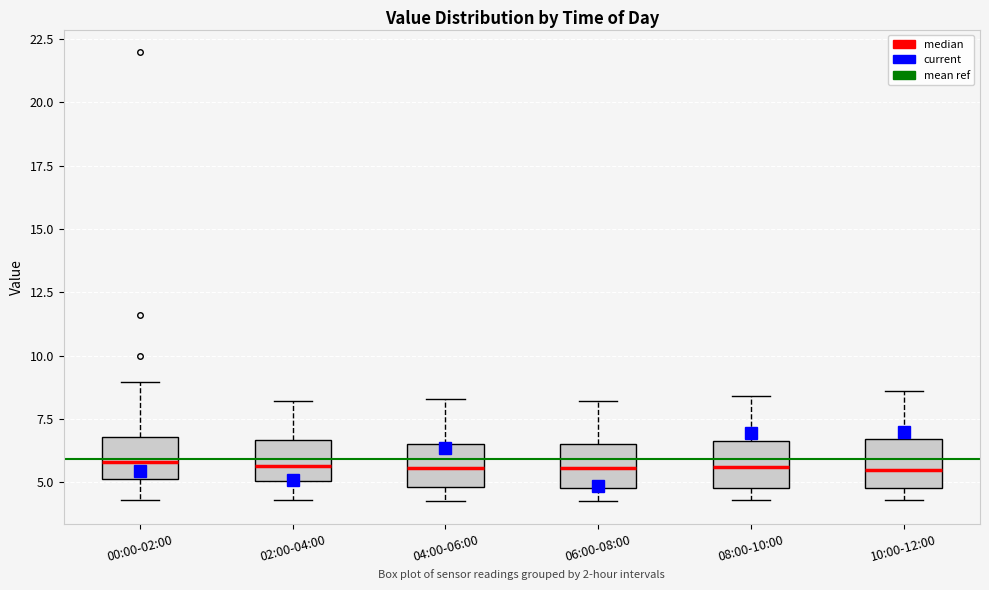

Where is the upper edge of the box for 06:00-08:00 on the y-axis? The values are not printed on the chart, so give them approximately, as read against the axis.

6.5